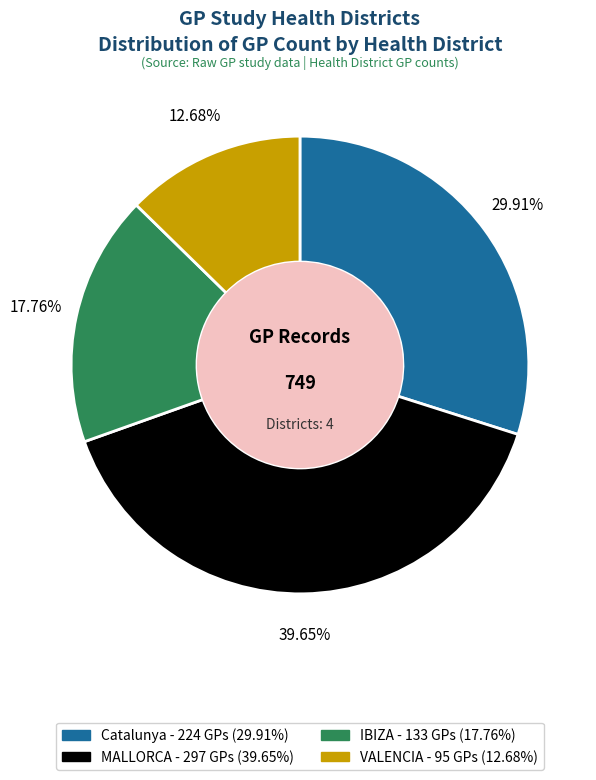

Is there any slice that represents more than half of the pie?

No